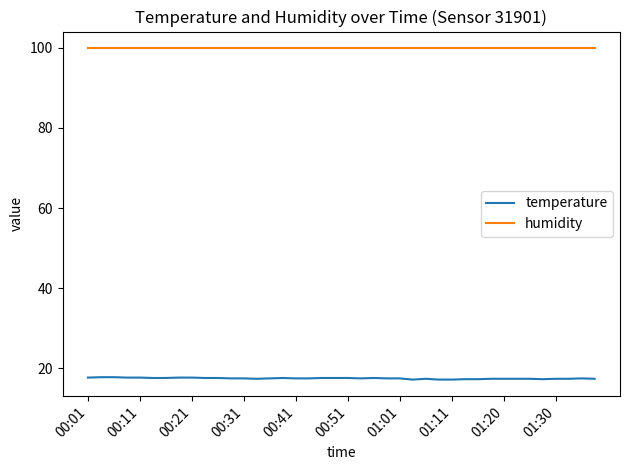

List the series in order of their peak value, lowest first.

temperature, humidity